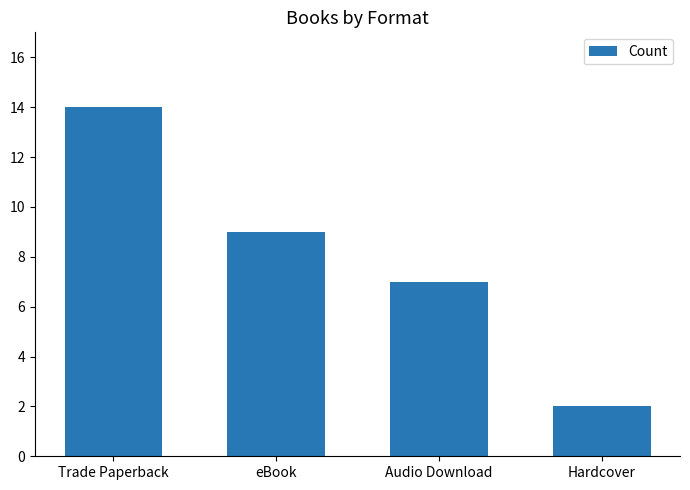

List the labels in order of value, largest first.

Trade Paperback, eBook, Audio Download, Hardcover